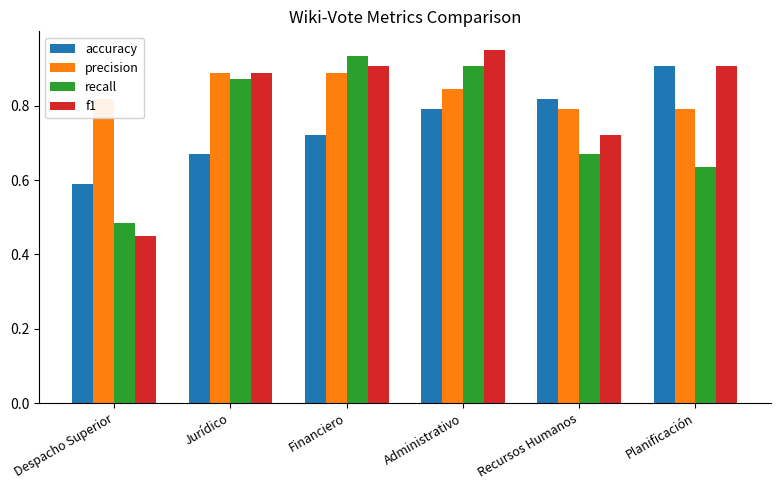

What is the difference between the f1 values at Recursos Humanos and Jurídico?

0.2